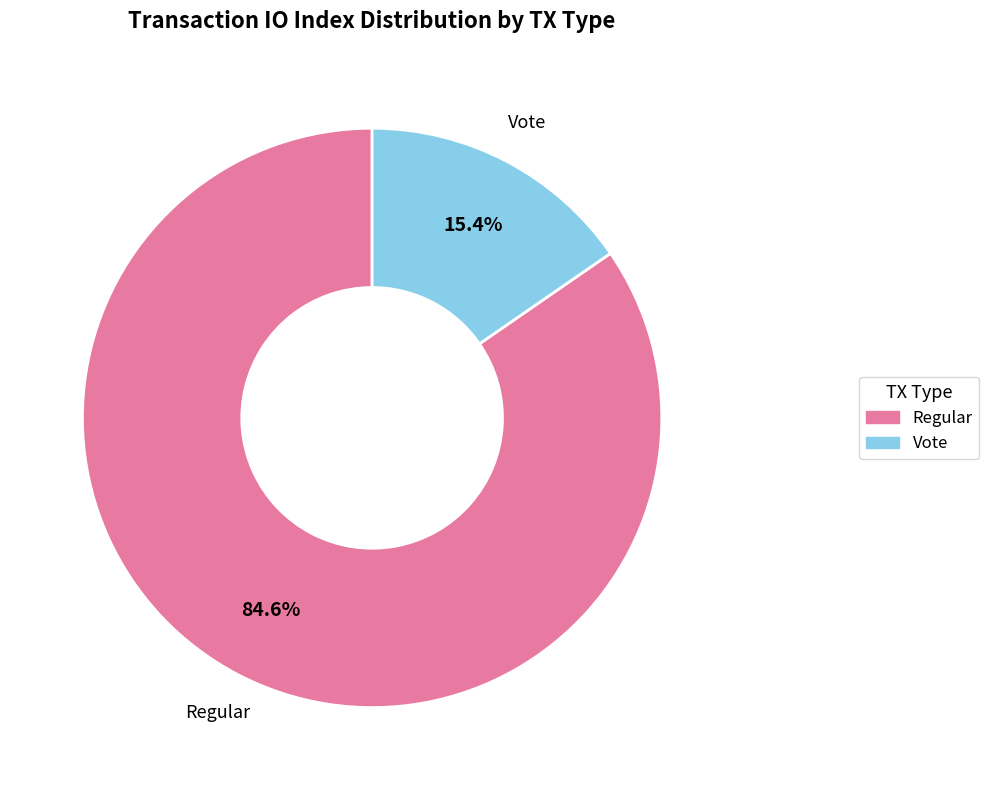

To the nearest percent, what percentage of the pie is Regular?

85%